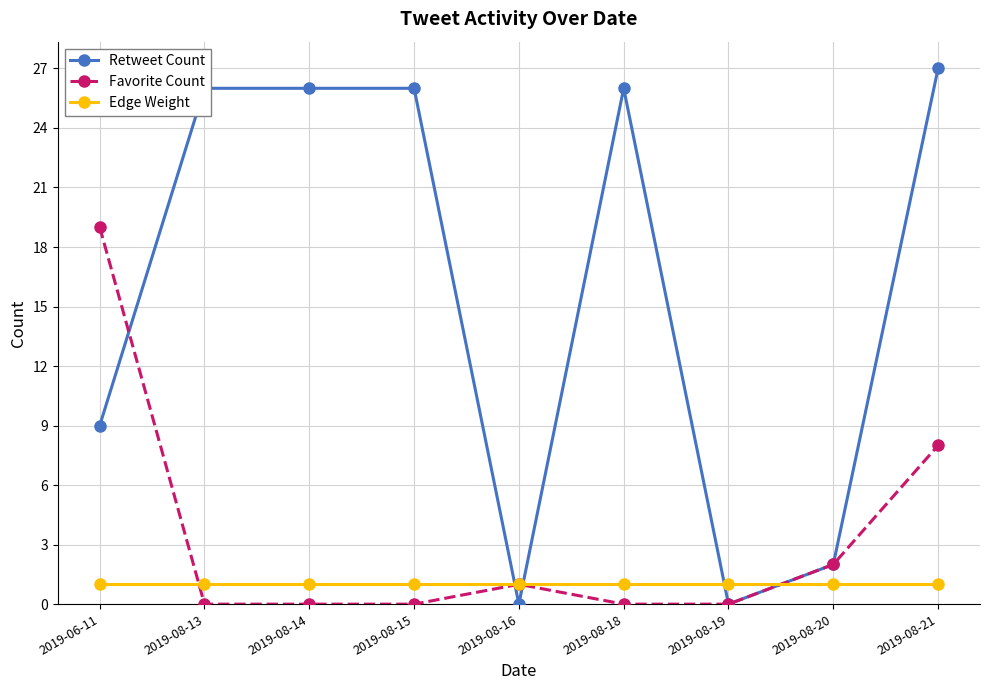

What is the greatest value displayed?

27